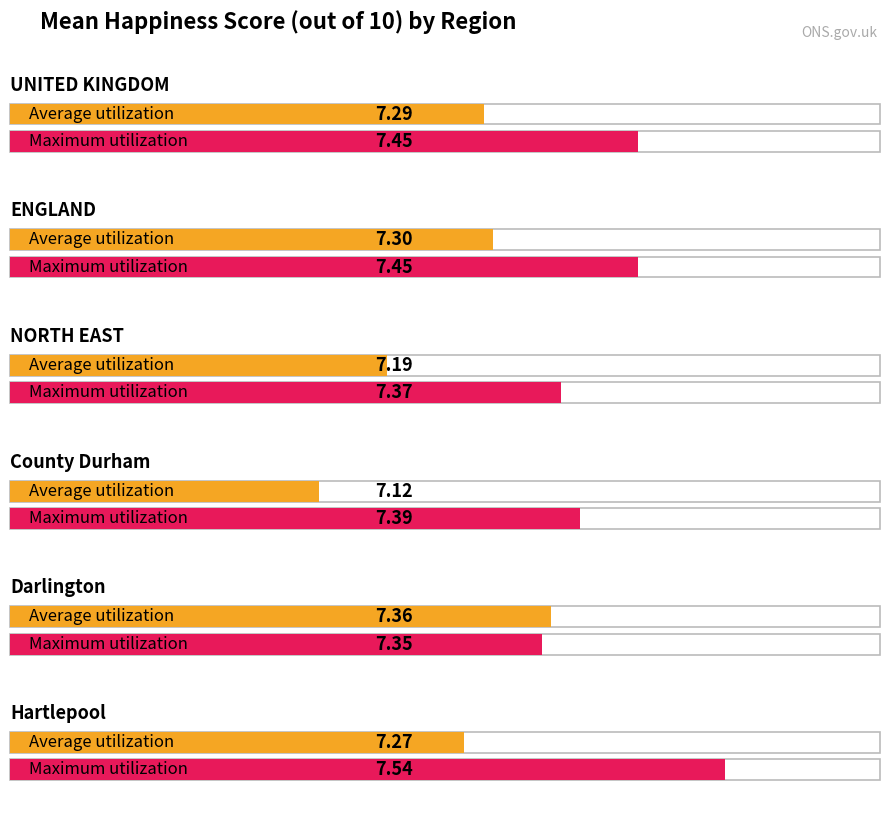

Reading left to right, list all the values displayed in this chart.

Average utilization: UNITED KINGDOM=7.3	ENGLAND=7.3	NORTH EAST=7.2	County Durham=7.1	Darlington=7.4	Hartlepool=7.3
Maximum utilization: UNITED KINGDOM=7.5	ENGLAND=7.5	NORTH EAST=7.4	County Durham=7.4	Darlington=7.3	Hartlepool=7.5